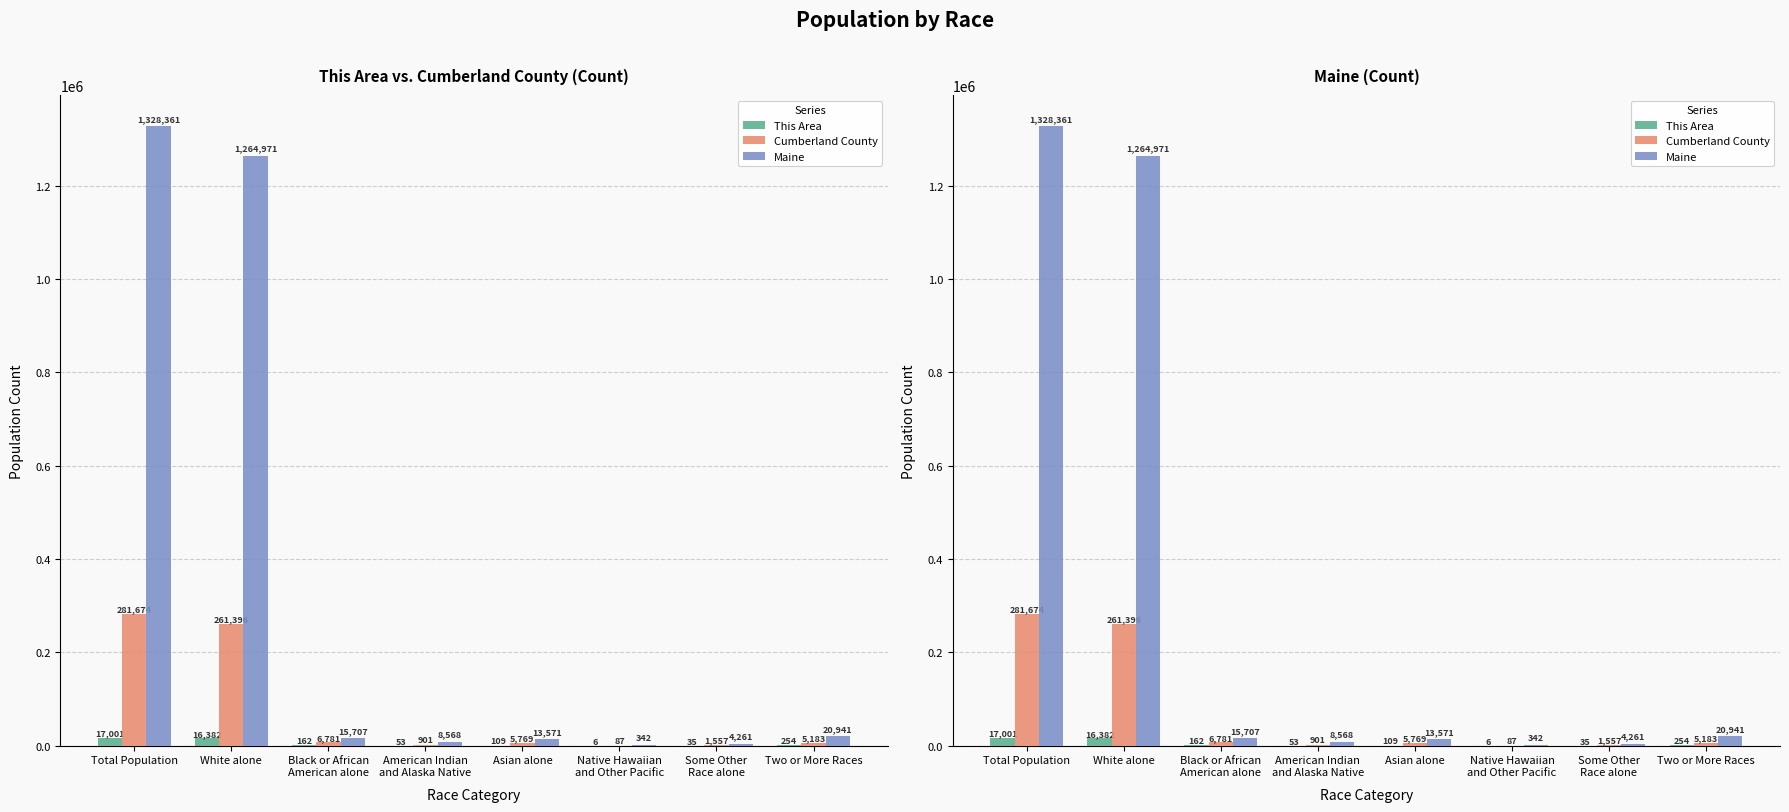

Is it true that This Area equals 109 at Asian alone?

True